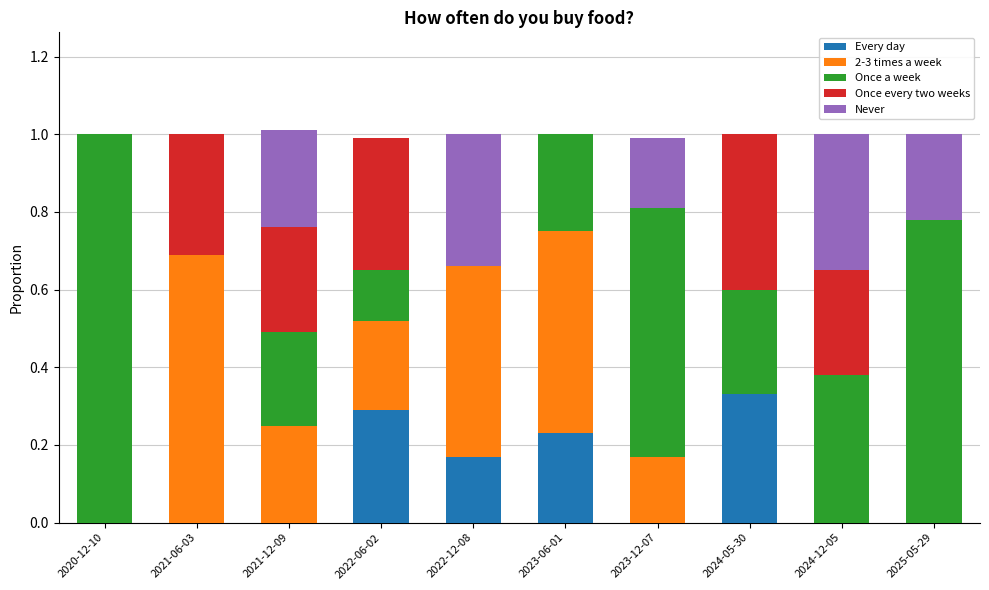

What are all the series names shown in the legend?

Every day, 2-3 times a week, Once a week, Once every two weeks, Never